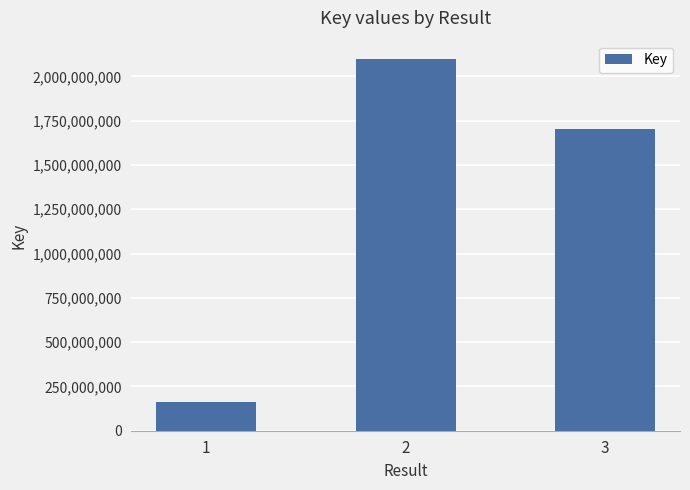

Are the bars horizontal?

No